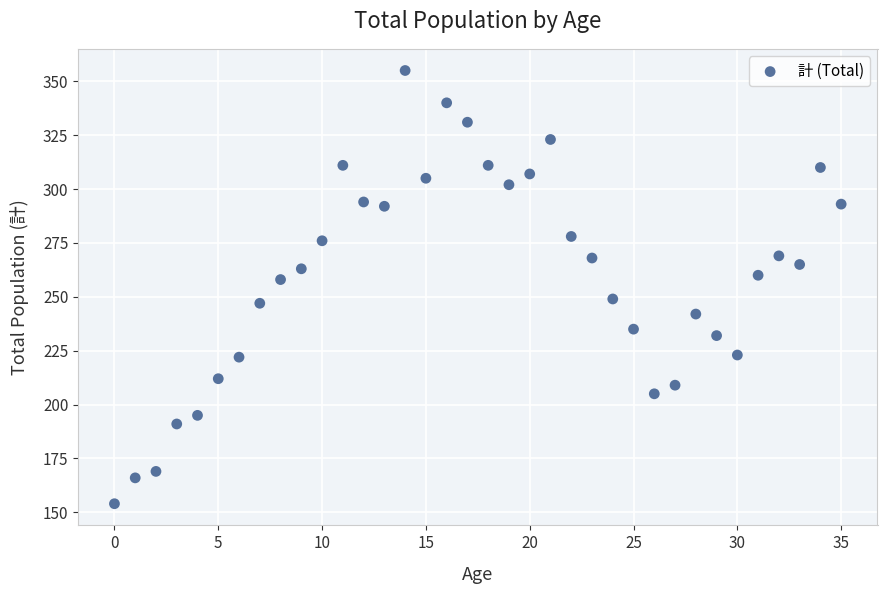

What is the range of Y values (max minus min)?

201